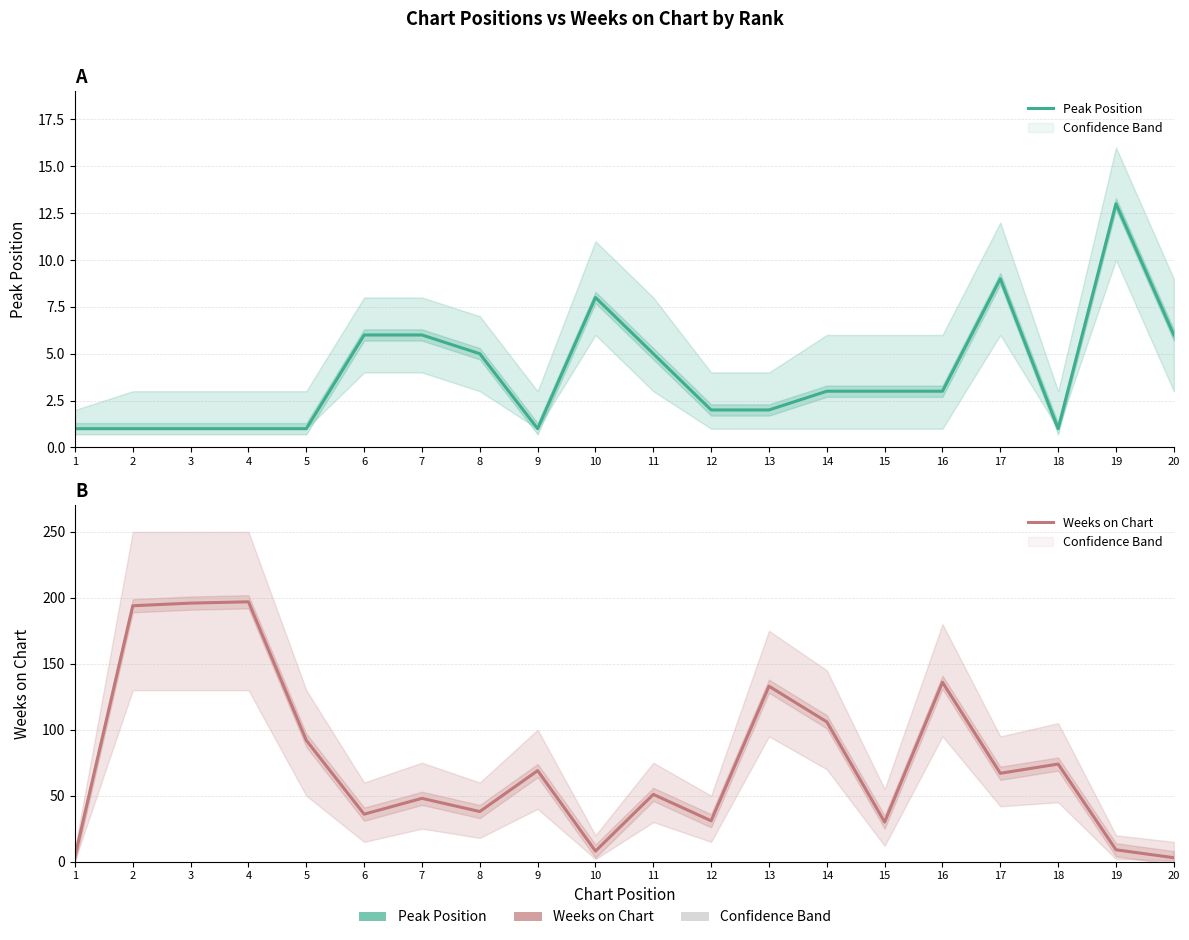

Count the number of categories in the chart.

20